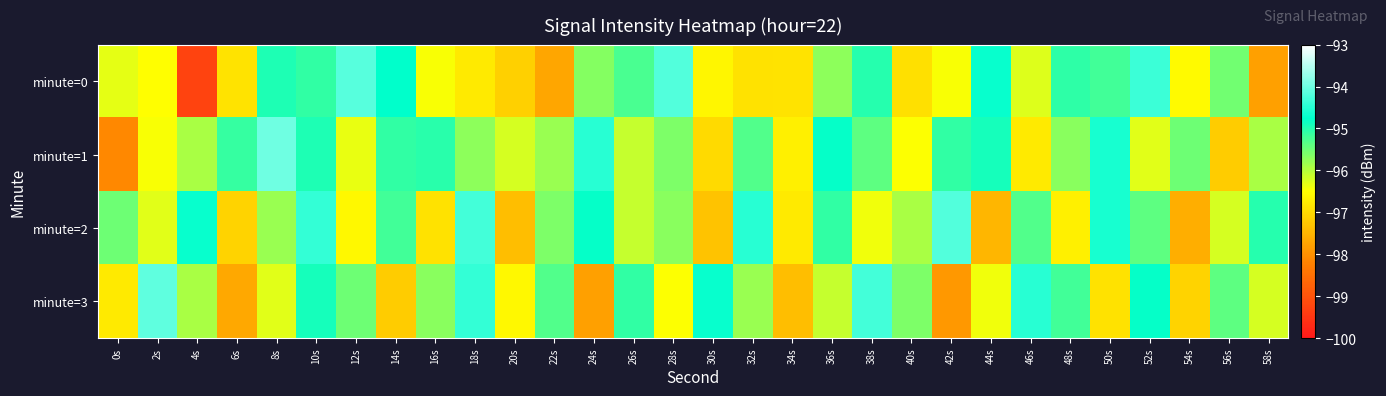

At 48s, list the series in order from smallest to largest.

minute=2, minute=1, minute=3, minute=0